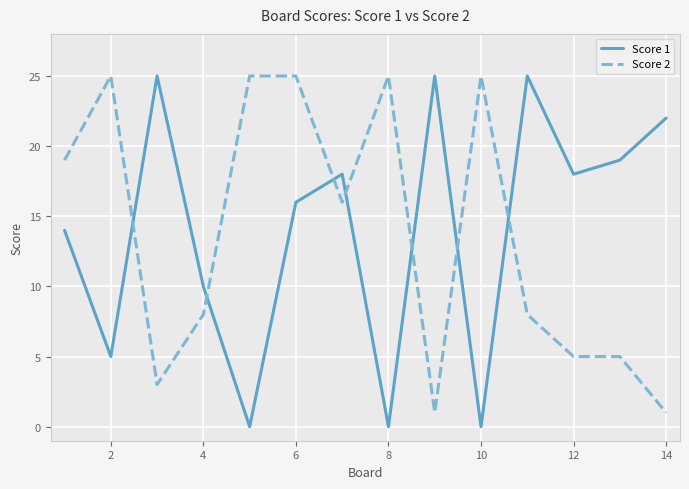

Reading right to left, transcribe all the data shown in this chart.

Score 1: 22	19	18	25	0	25	0	18	16	0	10	25	5	14
Score 2: 1	5	5	8	25	1	25	16	25	25	8	3	25	19